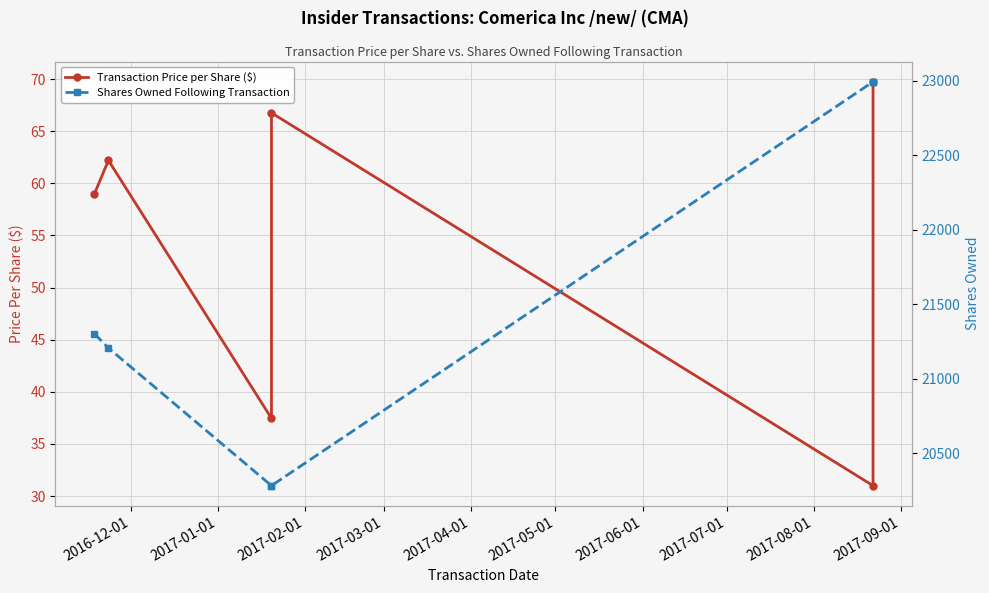

The value of Transaction Price per Share ($) at 2017-02-01 is 66.0. True or false?

False